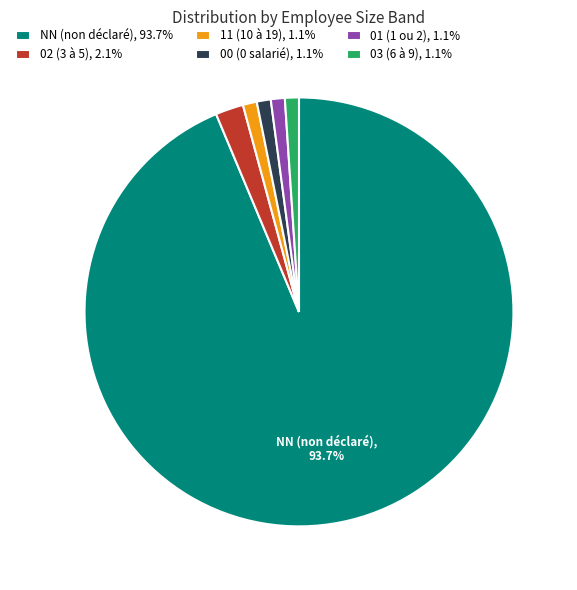

Approximately how many times larger is the value at 11 (10 à 19), 1.1% compared to 02 (3 à 5), 2.1%?

0.5